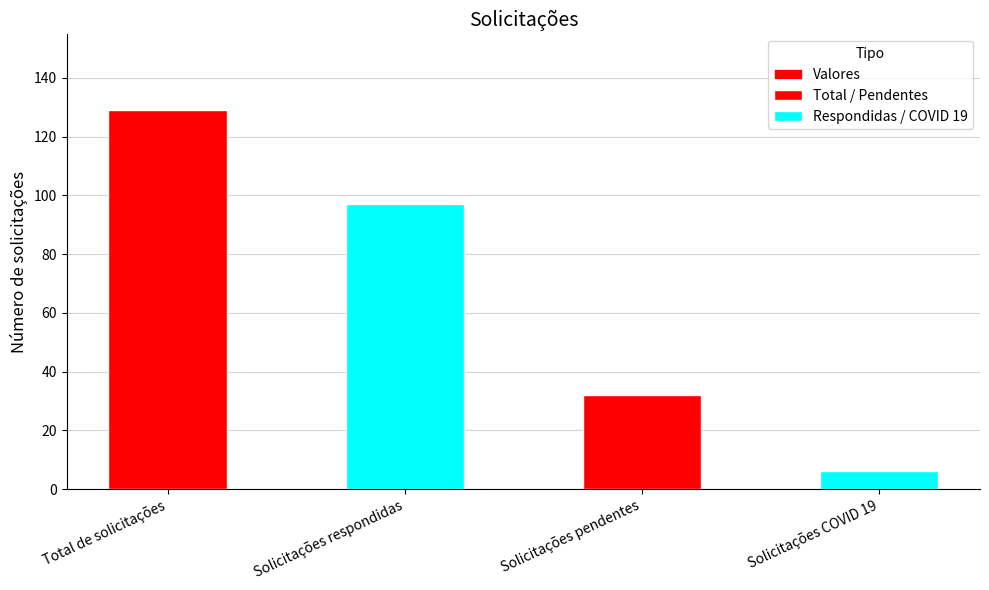

Reading right to left, what are all the values shown in this chart?

6	32	97	129